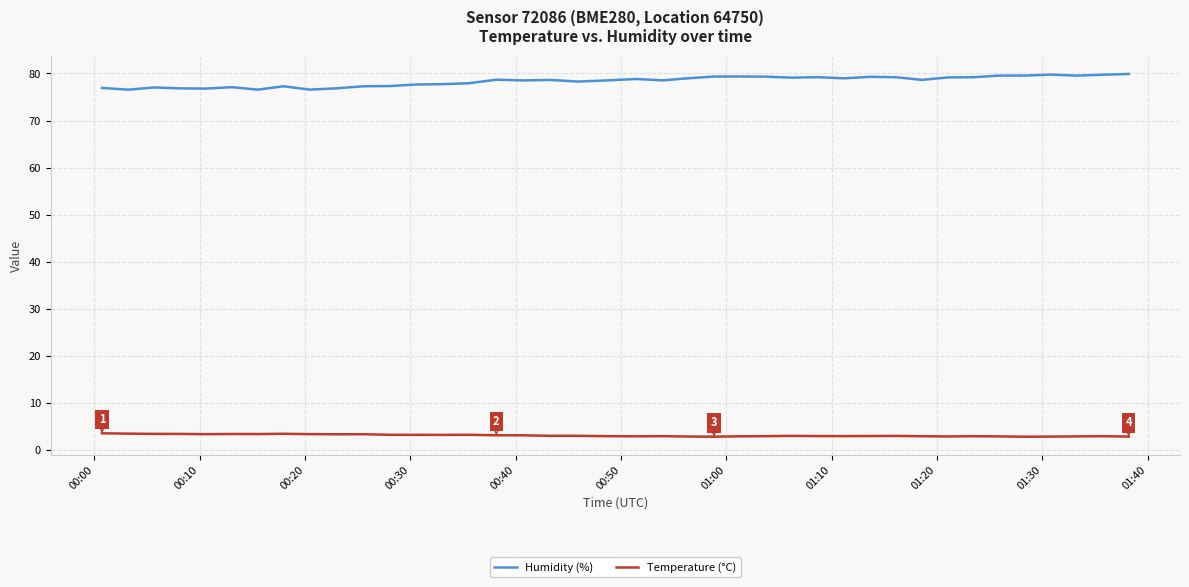

What is the smallest value displayed?

2.8